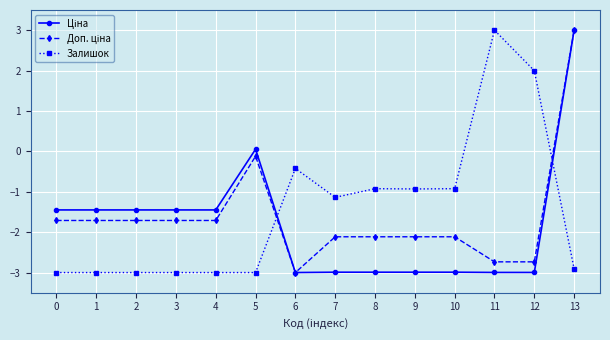

At how many categories does at least one series exceed 1?

3